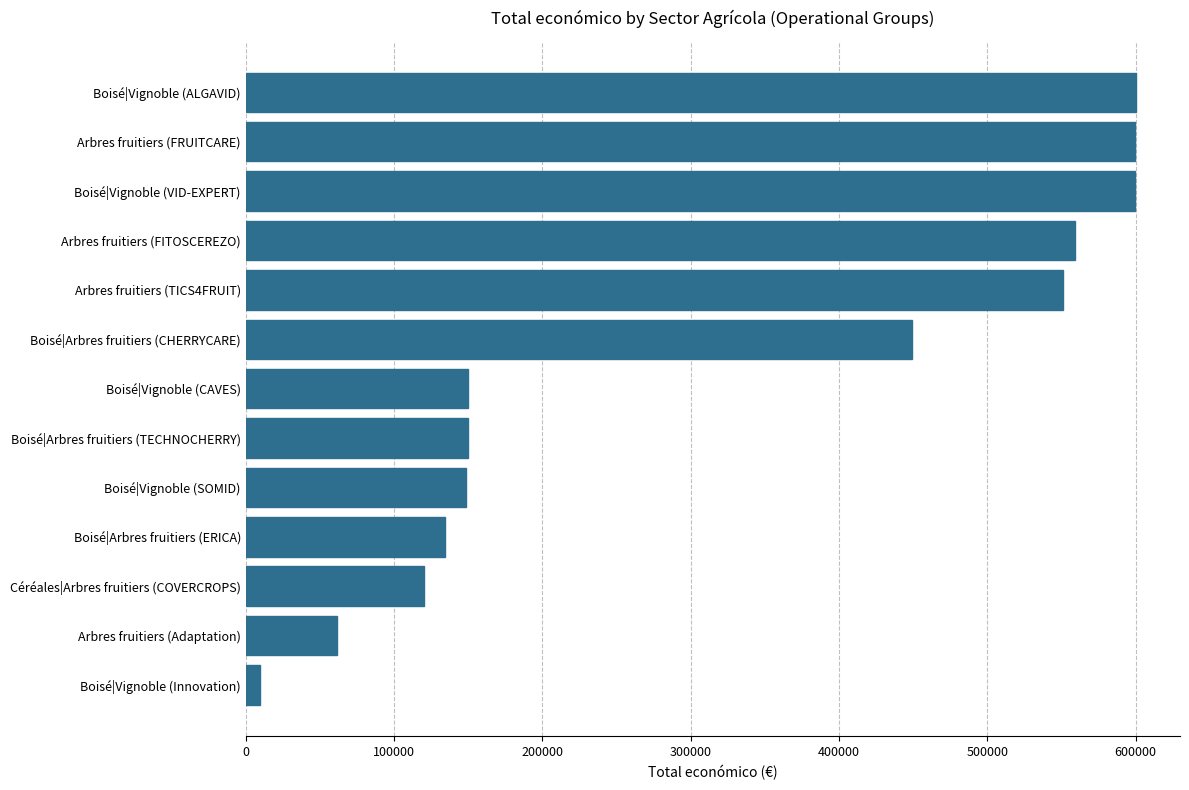

How many values are below 150000?

6